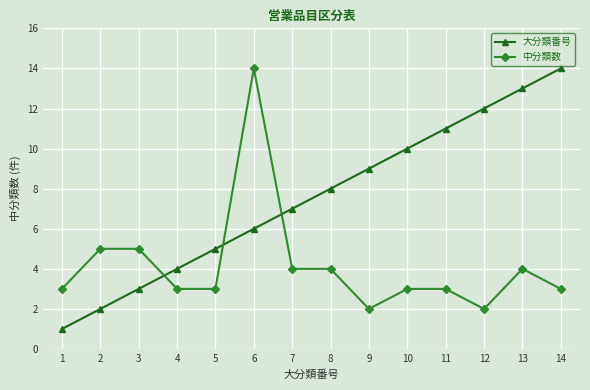

How many times do 中分類数 and 大分類番号 cross each other?

3